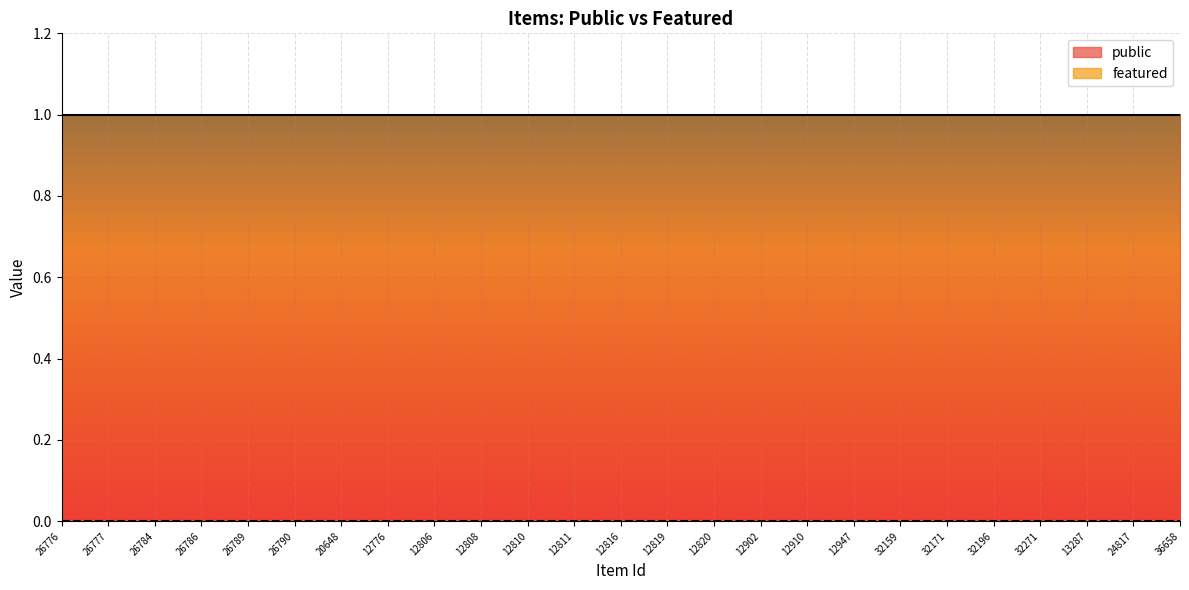

True or false: featured and public intersect in this chart.

False